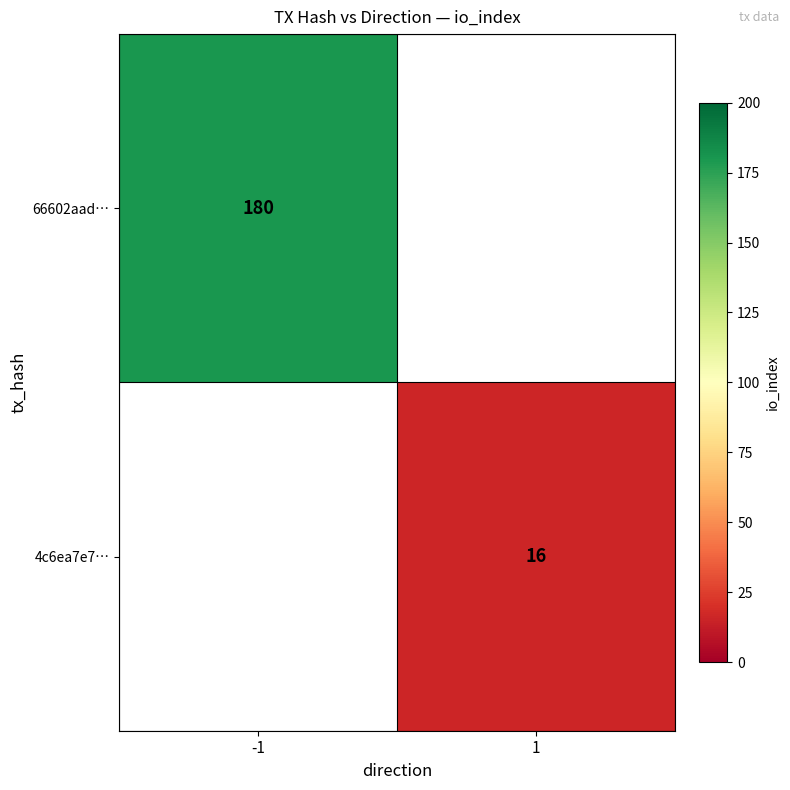

The value of 4c6ea7e7… at 1 is 9. True or false?

False